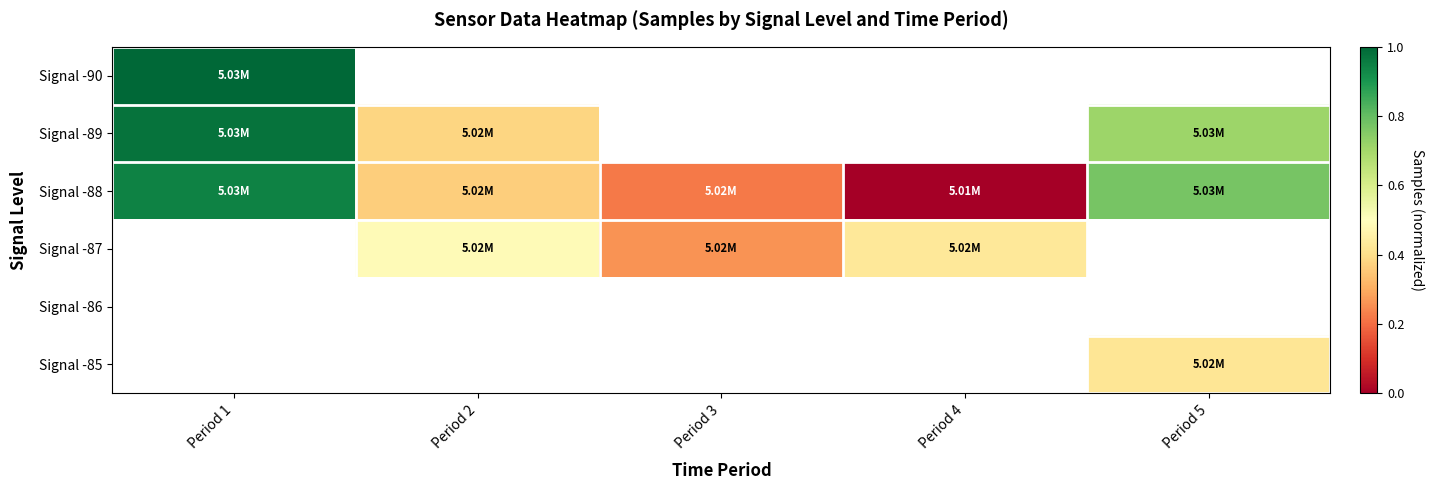

Which series changed the most between Period 3 and Period 4?

Signal -88